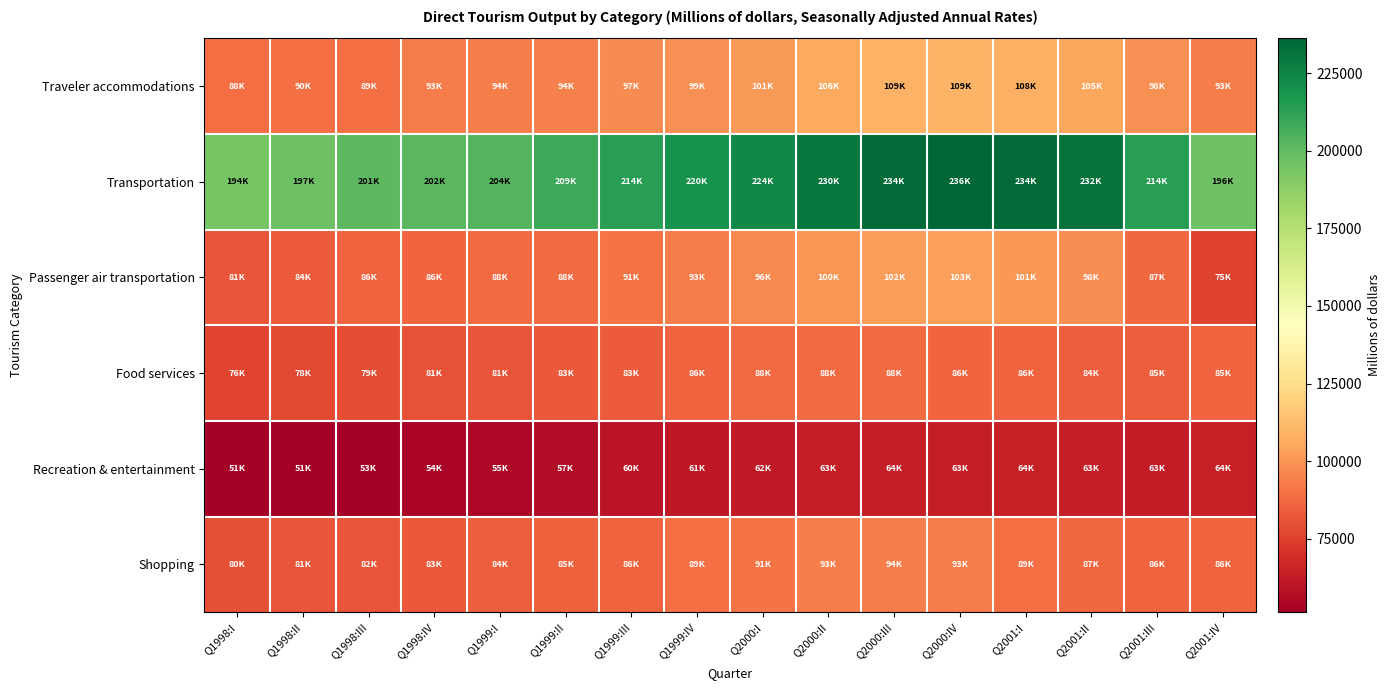

Reading right to left, extract all data points from this chart.

Traveler accommodations: Q2001:IV=92598.2	Q2001:III=98408.8	Q2001:II=104880.6	Q2001:I=108324.4	Q2000:IV=109295.4	Q2000:III=108717.5	Q2000:II=105789.8	Q2000:I=101281.9	Q1999:IV=98795.0	Q1999:III=97007.8	Q1999:II=93990.7	Q1999:I=93821.1	Q1998:IV=92950.6	Q1998:III=89289.3	Q1998:II=89644.9	Q1998:I=88498.2
Transportation: Q2001:IV=195858.9	Q2001:III=214425.2	Q2001:II=231524.1	Q2001:I=234168.8	Q2000:IV=236204.0	Q2000:III=234253.0	Q2000:II=230255.7	Q2000:I=223803.6	Q1999:IV=219534.9	Q1999:III=214412.2	Q1999:II=208818.7	Q1999:I=203674.2	Q1998:IV=202048.9	Q1998:III=201356.9	Q1998:II=196749.1	Q1998:I=194057.1
Passenger air transportation: Q2001:IV=75397.1	Q2001:III=87451.0	Q2001:II=97843.8	Q2001:I=100740.7	Q2000:IV=103293.5	Q2000:III=102492.0	Q2000:II=100386.5	Q2000:I=96414.6	Q1999:IV=93259.2	Q1999:III=90713.8	Q1999:II=87806.2	Q1999:I=87712.2	Q1998:IV=86129.4	Q1998:III=85971.9	Q1998:II=83811.2	Q1998:I=81333.4
Food services: Q2001:IV=85486.3	Q2001:III=84556.9	Q2001:II=84458.5	Q2001:I=85808.4	Q2000:IV=86232.6	Q2000:III=87663.2	Q2000:II=88030.8	Q2000:I=87783.0	Q1999:IV=85984.0	Q1999:III=83422.0	Q1999:II=82696.1	Q1999:I=81277.4	Q1998:IV=80932.5	Q1998:III=78869.3	Q1998:II=77754.2	Q1998:I=76099.4
Recreation & entertainment: Q2001:IV=63863.3	Q2001:III=62898.2	Q2001:II=63346.8	Q2001:I=63726.6	Q2000:IV=63097.9	Q2000:III=63642.9	Q2000:II=62966.4	Q2000:I=61705.8	Q1999:IV=61364.2	Q1999:III=59539.2	Q1999:II=57004.0	Q1999:I=54633.9	Q1998:IV=53572.0	Q1998:III=52573.4	Q1998:II=51412.7	Q1998:I=51393.9
Shopping: Q2001:IV=85838.4	Q2001:III=85993.3	Q2001:II=87157.8	Q2001:I=89106.9	Q2000:IV=92767.8	Q2000:III=93633.7	Q2000:II=93372.7	Q2000:I=90664.9	Q1999:IV=89205.6	Q1999:III=86009.2	Q1999:II=84814.5	Q1999:I=83965.5	Q1998:IV=82548.0	Q1998:III=81611.3	Q1998:II=81016.8	Q1998:I=79961.6